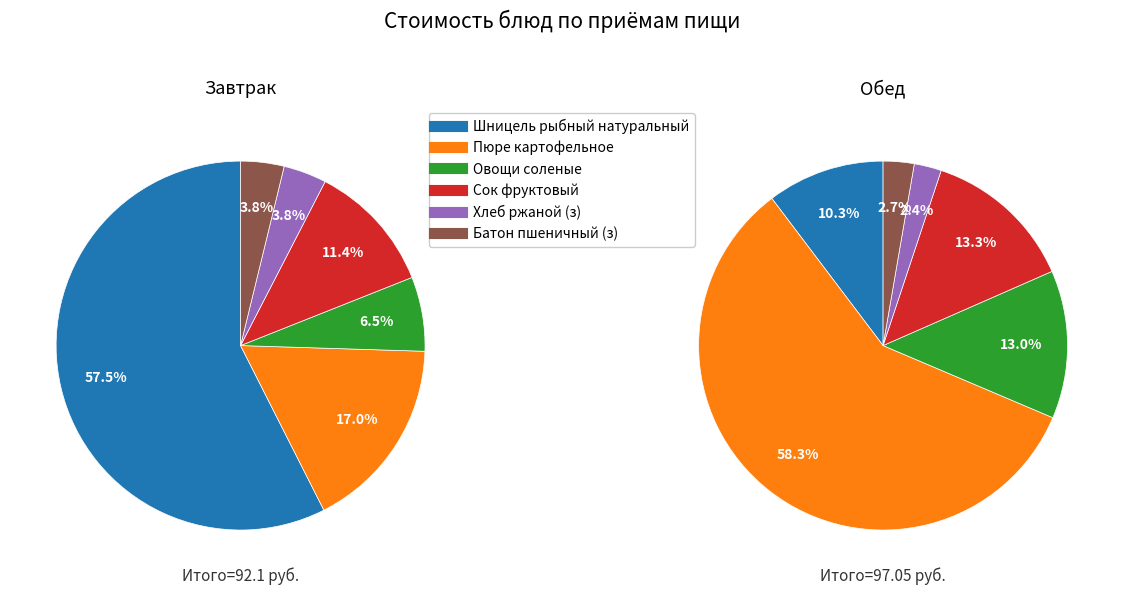

Combined, what portion of the pie is 3 and 5?

15.2%